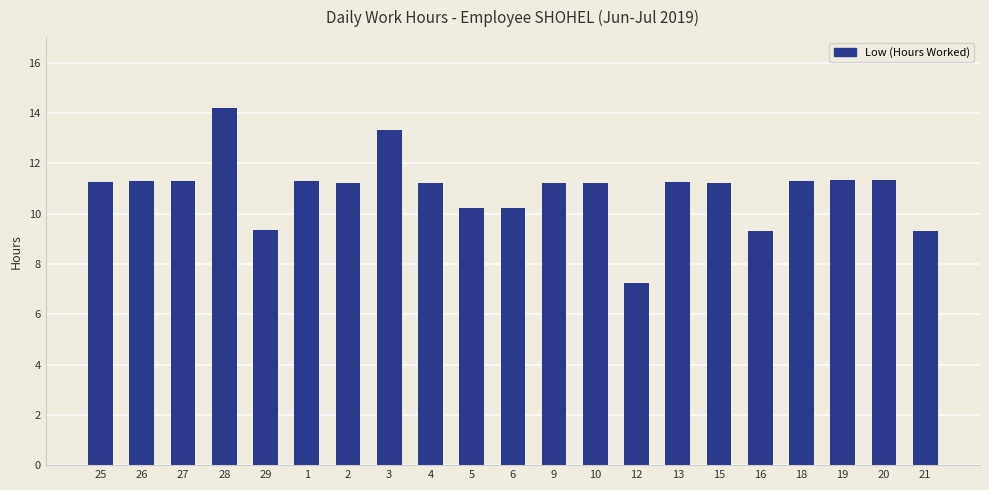

What is the difference between the maximum and second lowest values?

4.9